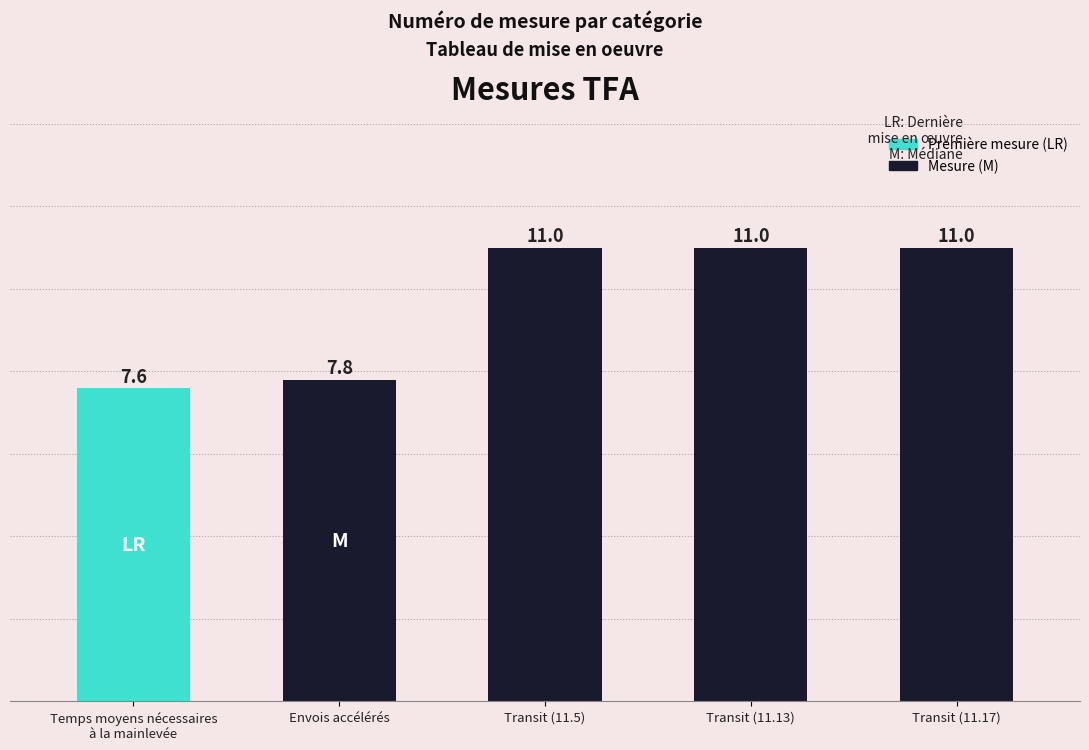

What is the difference between the values at Temps moyens nécessaires
à la mainlevée and Transit (11.13)?

3.4